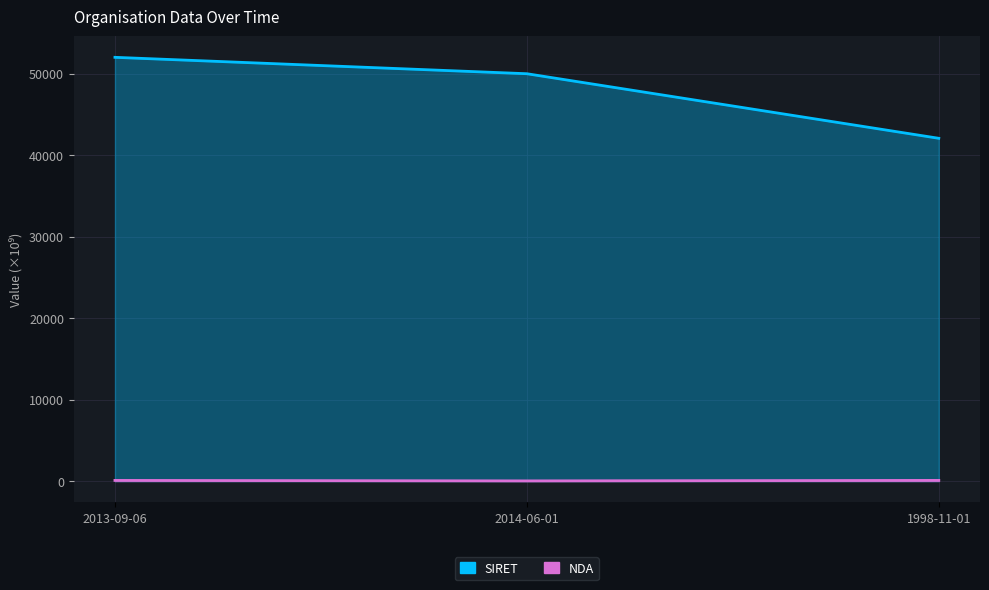

Which series has the widest spread of values?

SIRET